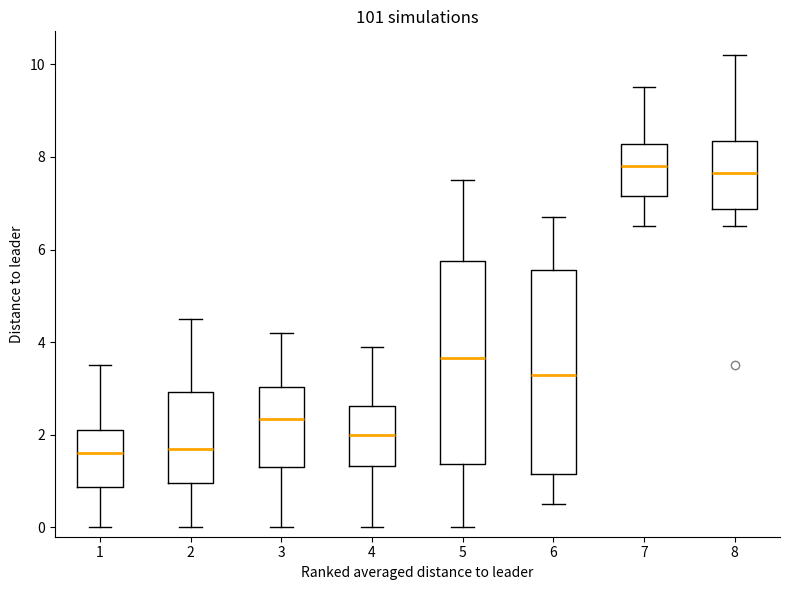

Reading left to right, transcribe this box plot: for each box, give where its median line is, the range the box spans, and where its two whiskers end, as read against the y-axis. The values are not printed on the chart, so give them approximately, as read against the axis.

1: median 1.6, box 0.8 to 2.2, whiskers 0.0 to 3.6
2: median 1.8, box 1.0 to 3.0, whiskers 0.0 to 4.6
3: median 2.4, box 1.4 to 3.0, whiskers 0.0 to 4.2
4: median 2.0, box 1.4 to 2.6, whiskers 0.0 to 4.0
5: median 3.6, box 1.4 to 5.8, whiskers 0.0 to 7.6
6: median 3.4, box 1.2 to 5.6, whiskers 0.6 to 6.8
7: median 7.8, box 7.2 to 8.2, whiskers 6.6 to 9.6
8: median 7.6, box 6.8 to 8.4, whiskers 6.6 to 10.2